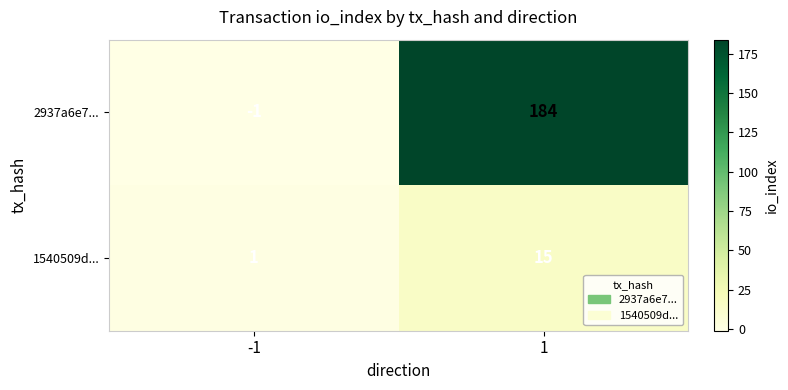

Reading right to left, transcribe all the data shown in this chart.

2937a6e7...: 1=184	-1=-1
1540509d...: 1=15	-1=1